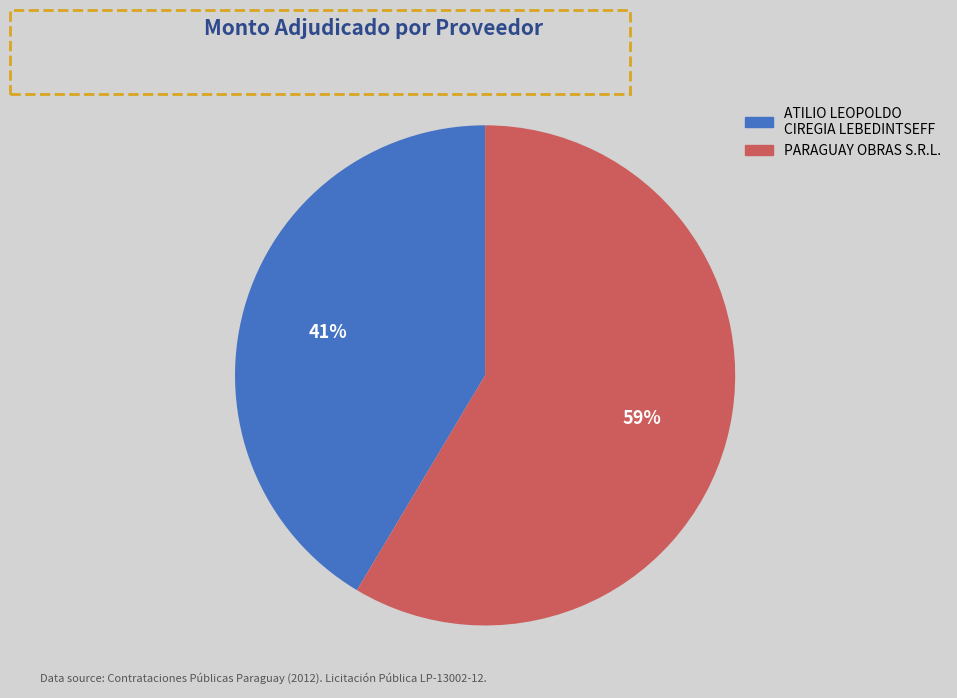

Rank the categories by value from highest to lowest.

PARAGUAY OBRAS S.R.L., ATILIO LEOPOLDO CIREGIA LEBEDINTSEFF